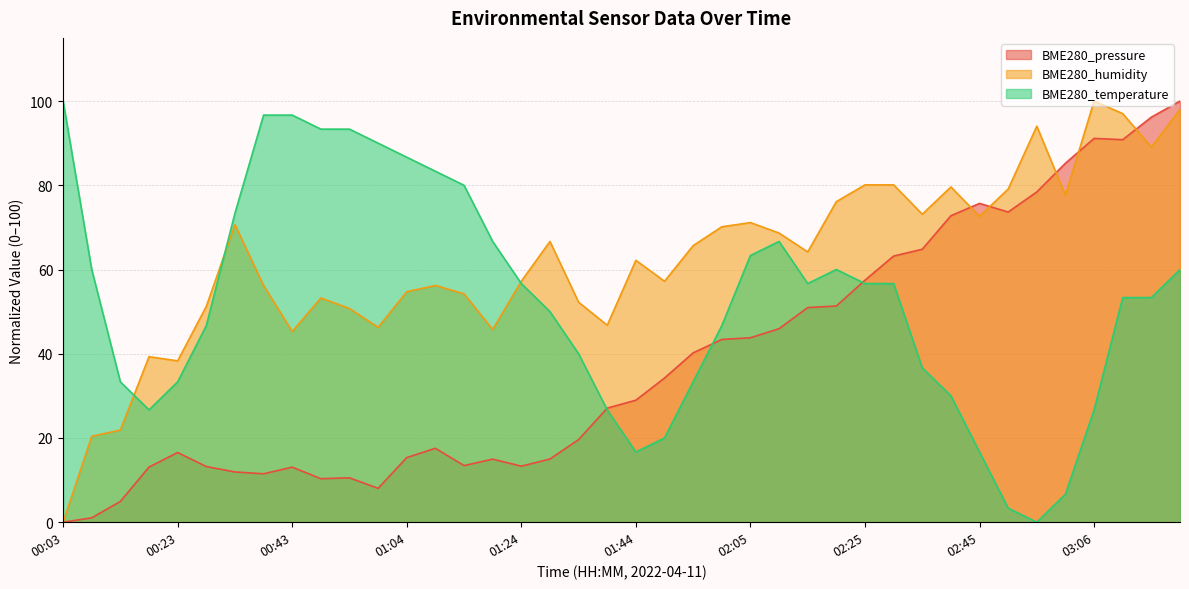

How many values in the BME280_pressure series exceed 28?

20